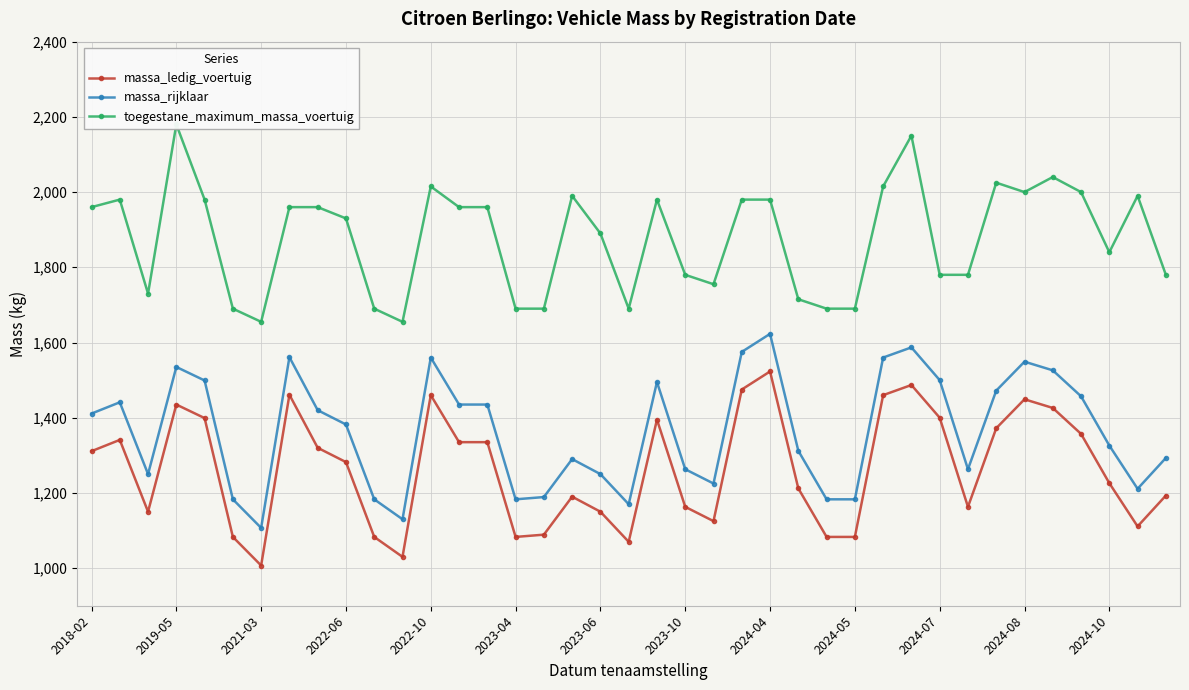

True or false: massa_ledig_voertuig and massa_rijklaar cross at least once.

False